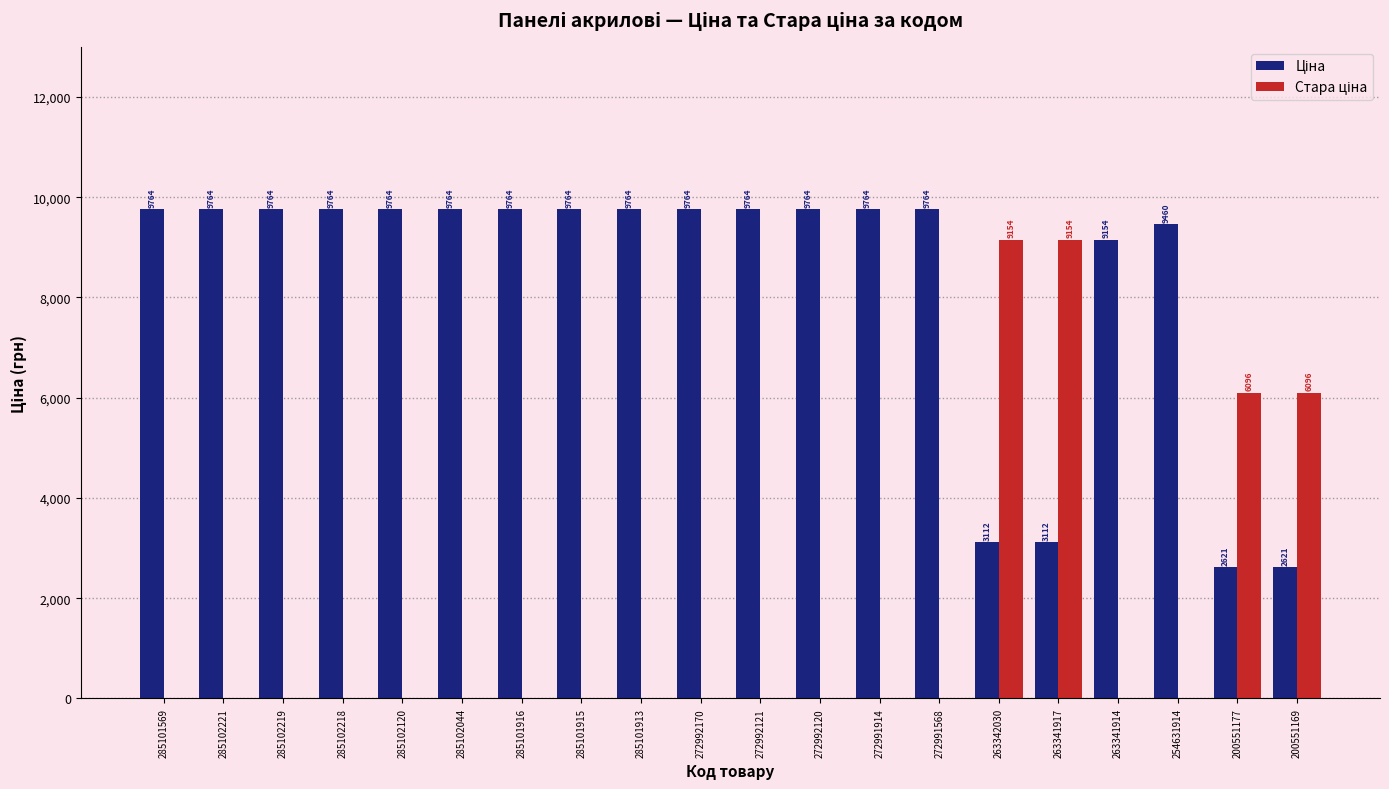

What is the greatest value displayed?

9764.4